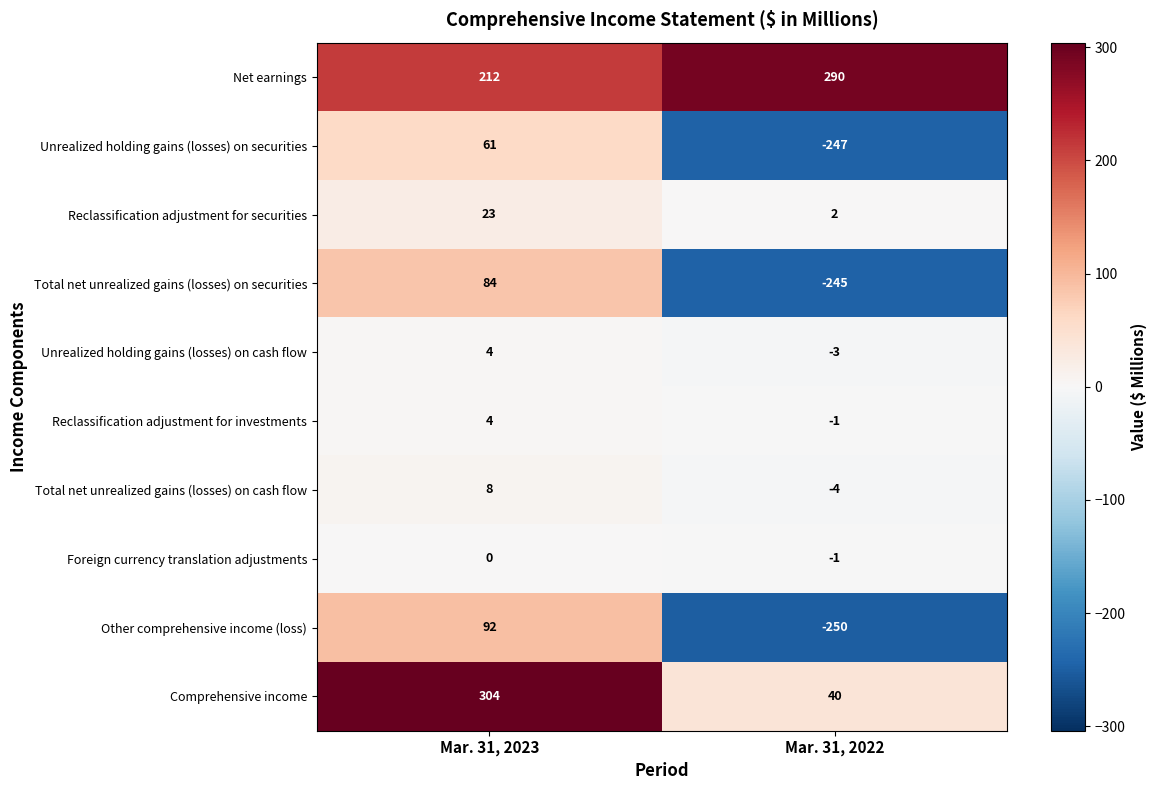

At which label is Total net unrealized gains (losses) on securities closest to -80?

Mar. 31, 2023